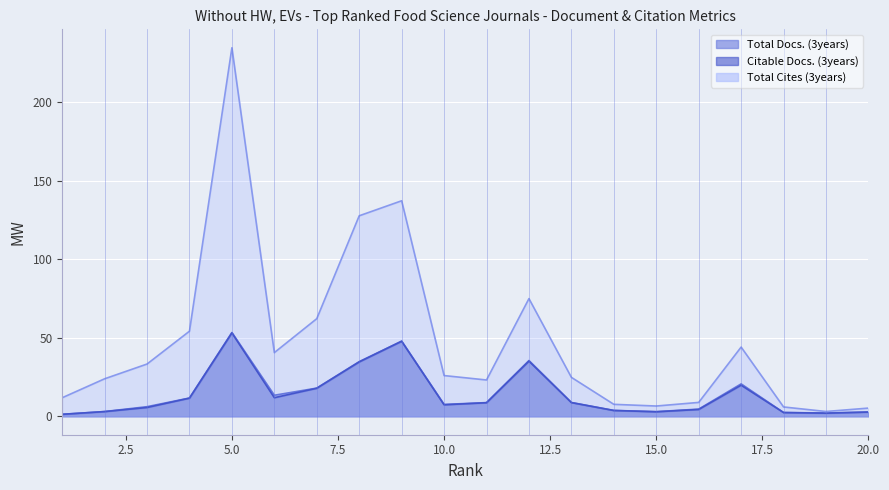

What is the minimum value shown in the chart?

1.3